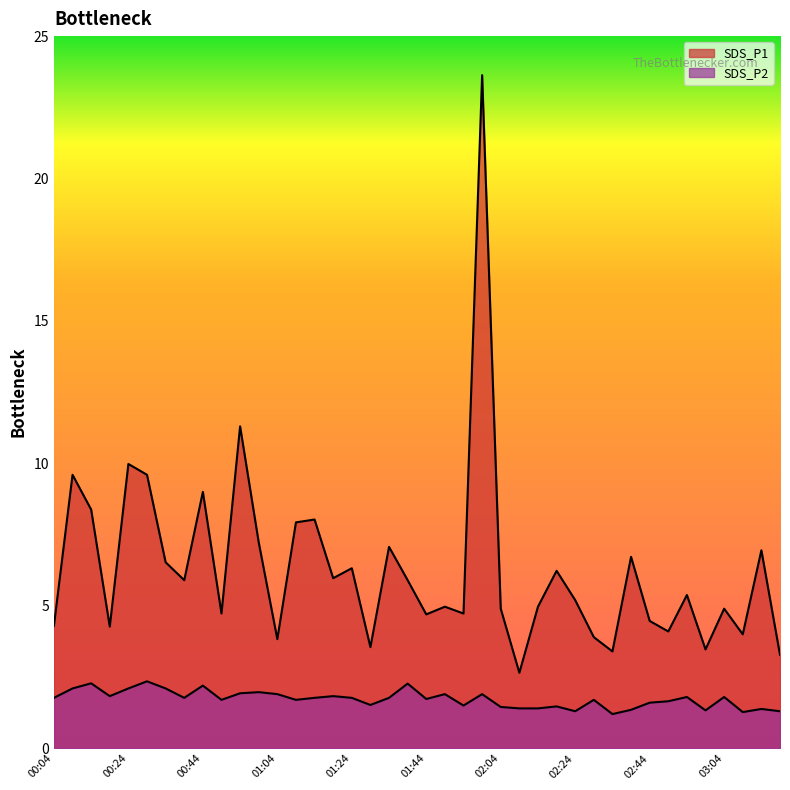

At which category is the sum across all series the highest?

01:59